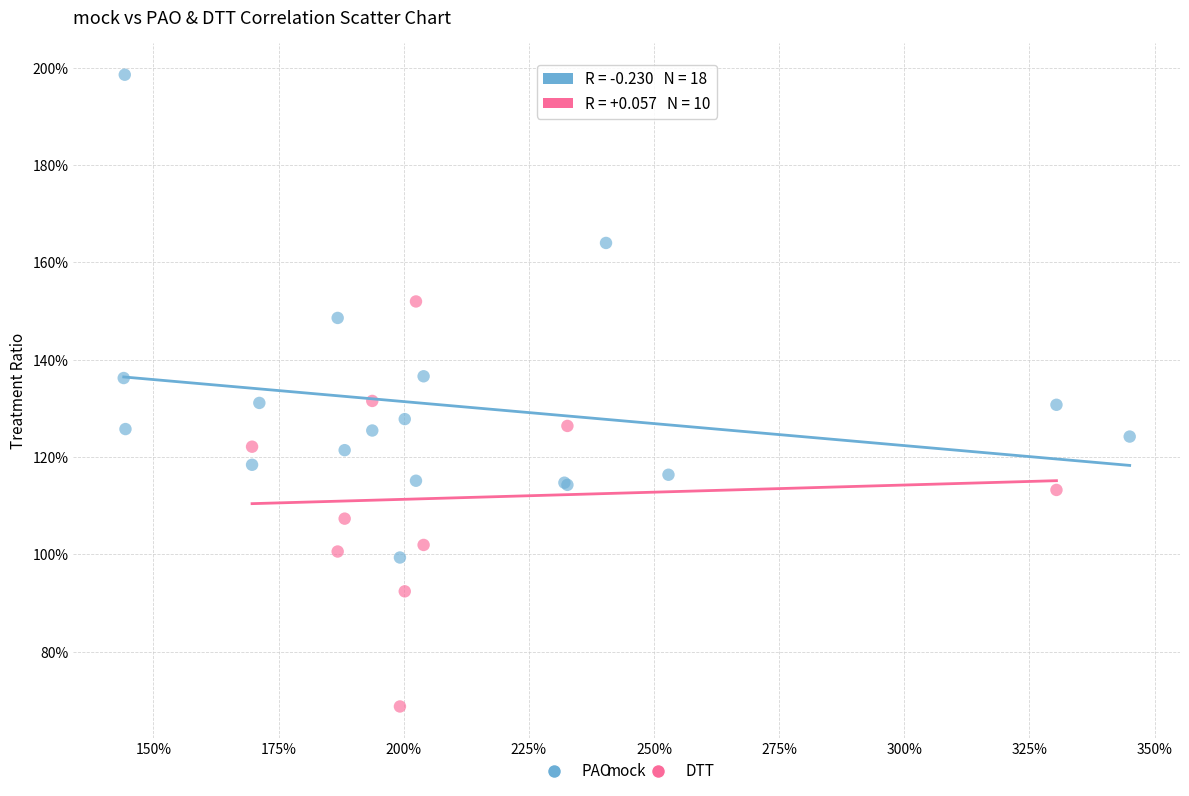

What are all the series names shown in the legend?

PAO, DTT